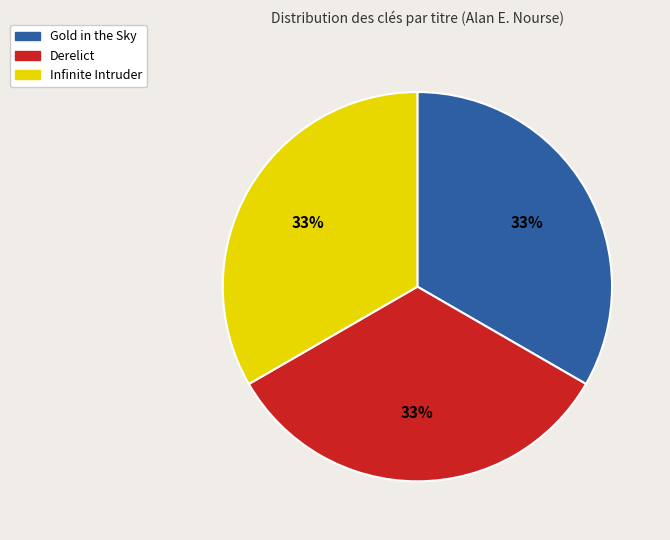

Is Infinite Intruder the majority of the pie?

No